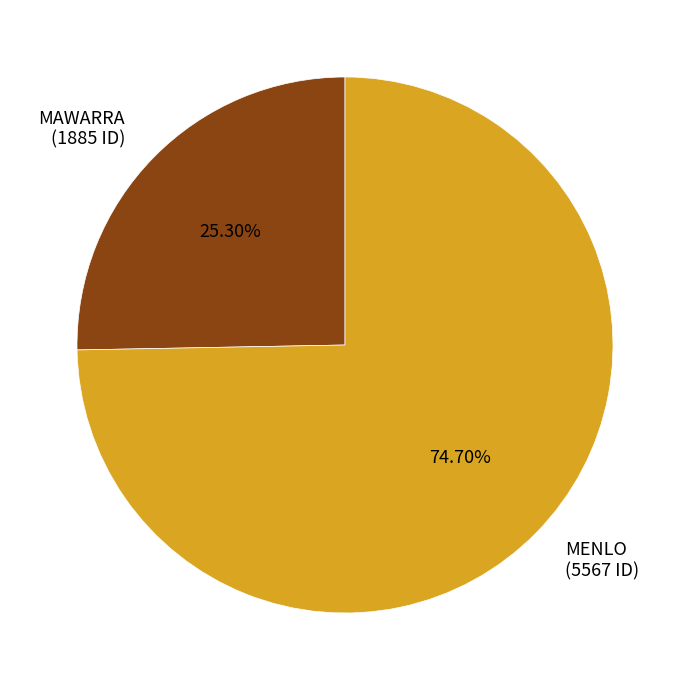

The MENLO slice represents 86% of the pie. True or false?

False